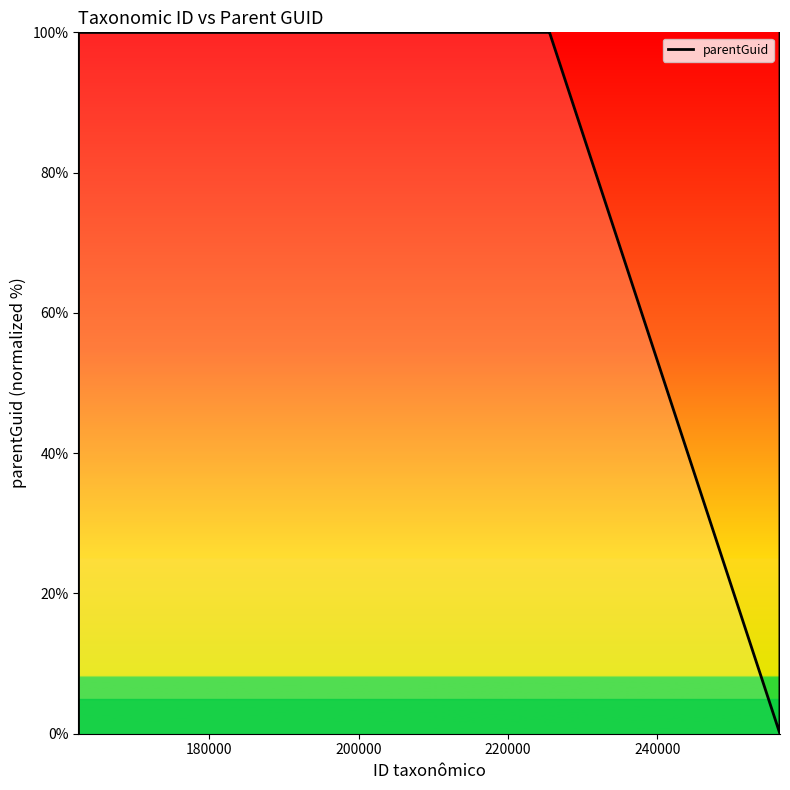

What is the sum of all values?

799.9